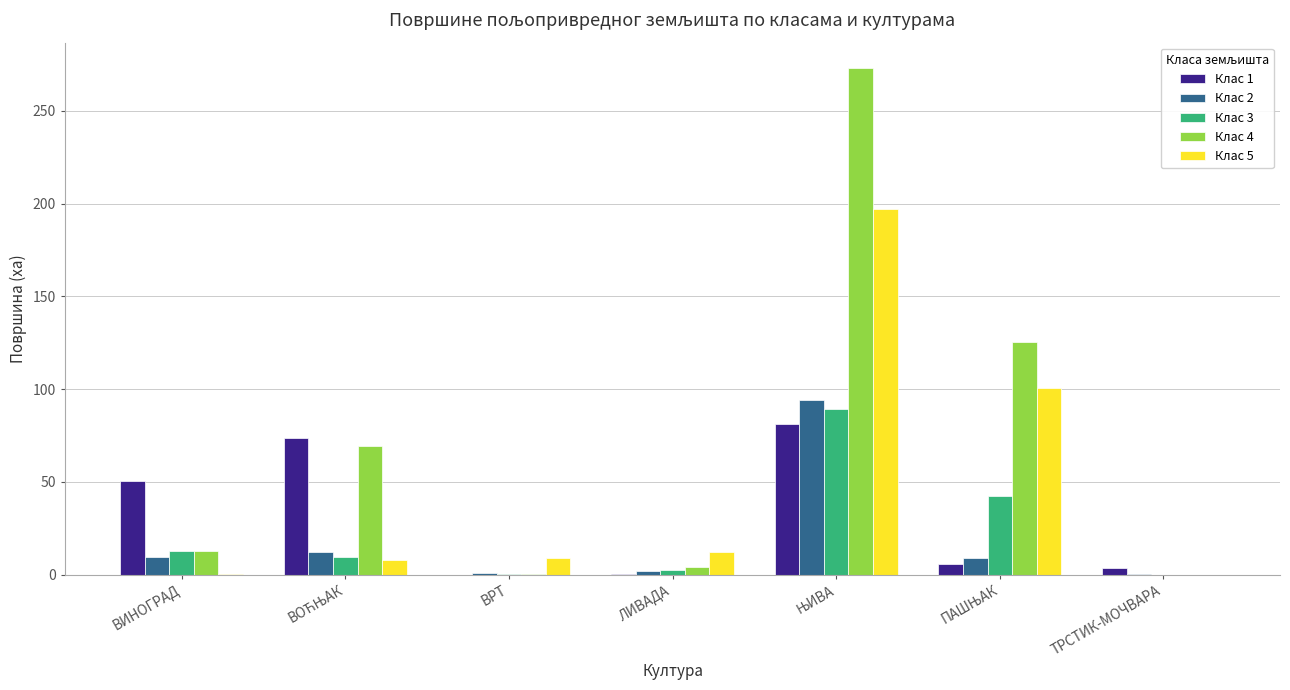

Which series has the largest total across all categories?

Клас 4